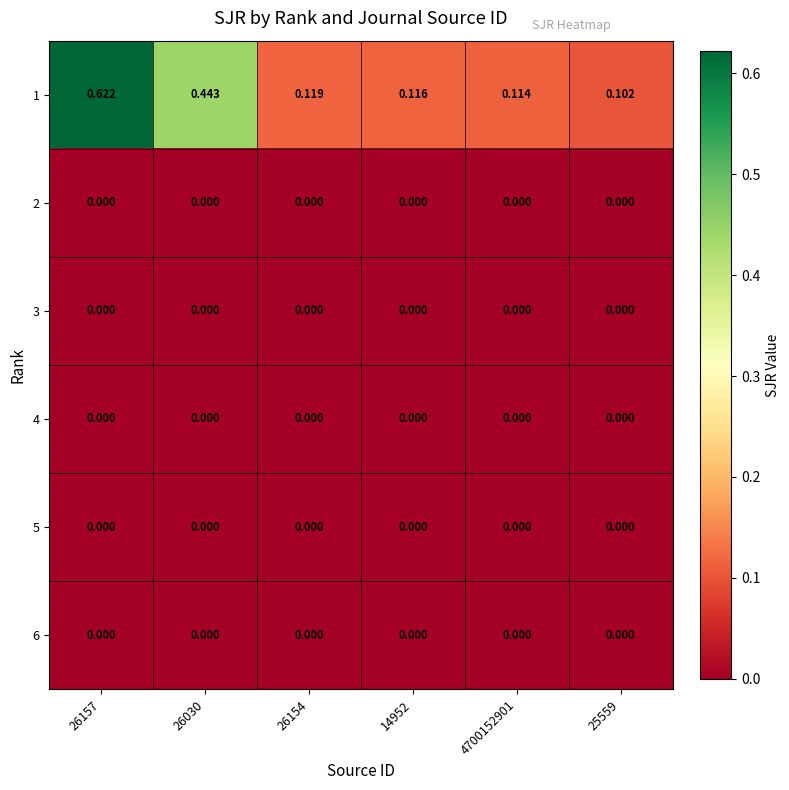

Is the value of 1 at 26030 greater than the value of 3 at 4700152901?

Yes